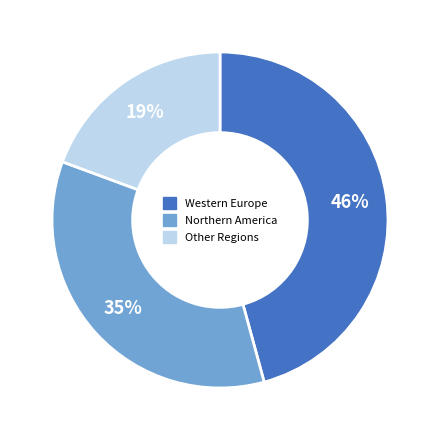

How many segments does this pie chart have?

3